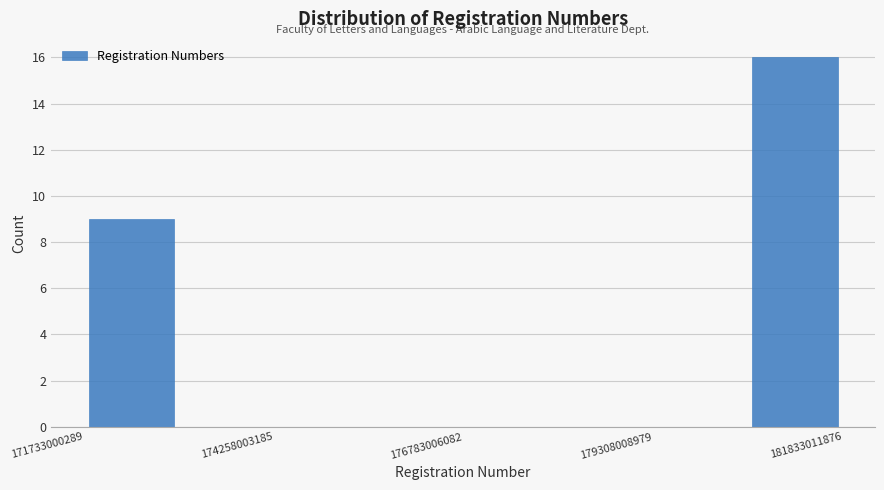

Read against the x-axis, roughly where is the centre of the tallest bar?

181000000000